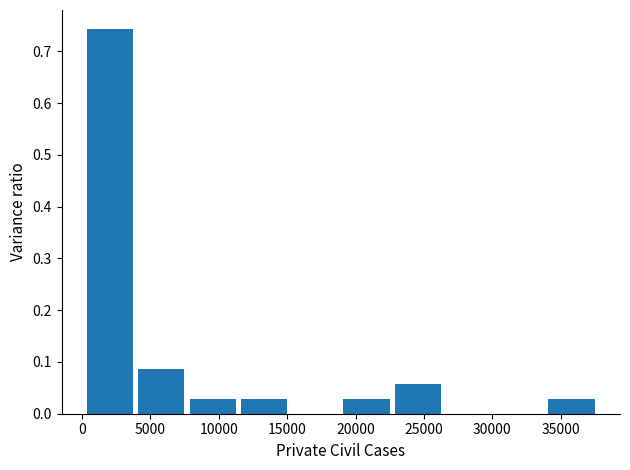

Reading left to right, list every bar in this chart as the range it spans on the x-axis followed by its height. Neither the bar edges nor the heights are printed on the chart, so give them approximately, as read against the axes.

0 to 4000: 0.74
4000 to 7500: 0.09
7500 to 11500: 0.03
11500 to 15000: 0.03
15000 to 19000: 0
19000 to 22500: 0.03
22500 to 26500: 0.06
26500 to 30000: 0
30000 to 34000: 0
34000 to 37500: 0.03